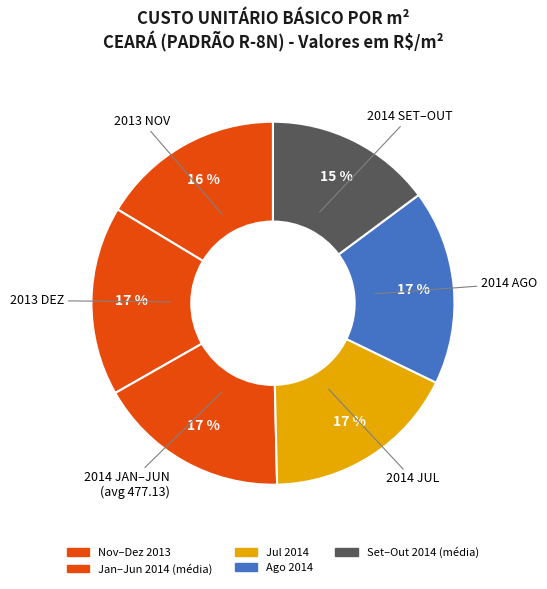

To the nearest percent, what is the average slice percentage?

17%